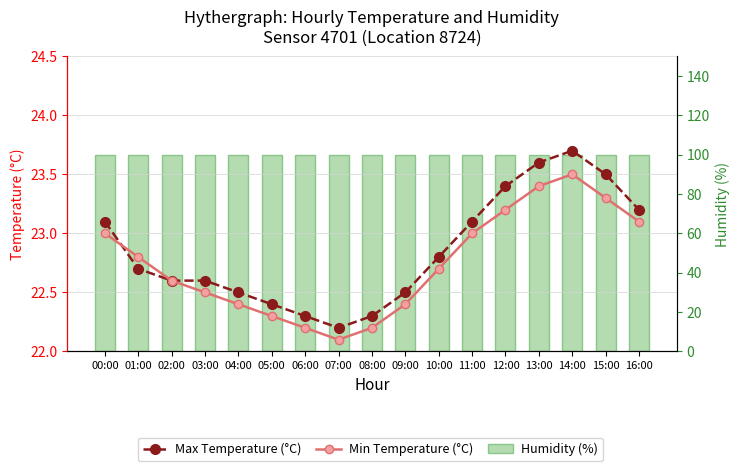

Which series has the largest range (max minus min)?

Max Temperature (°C)